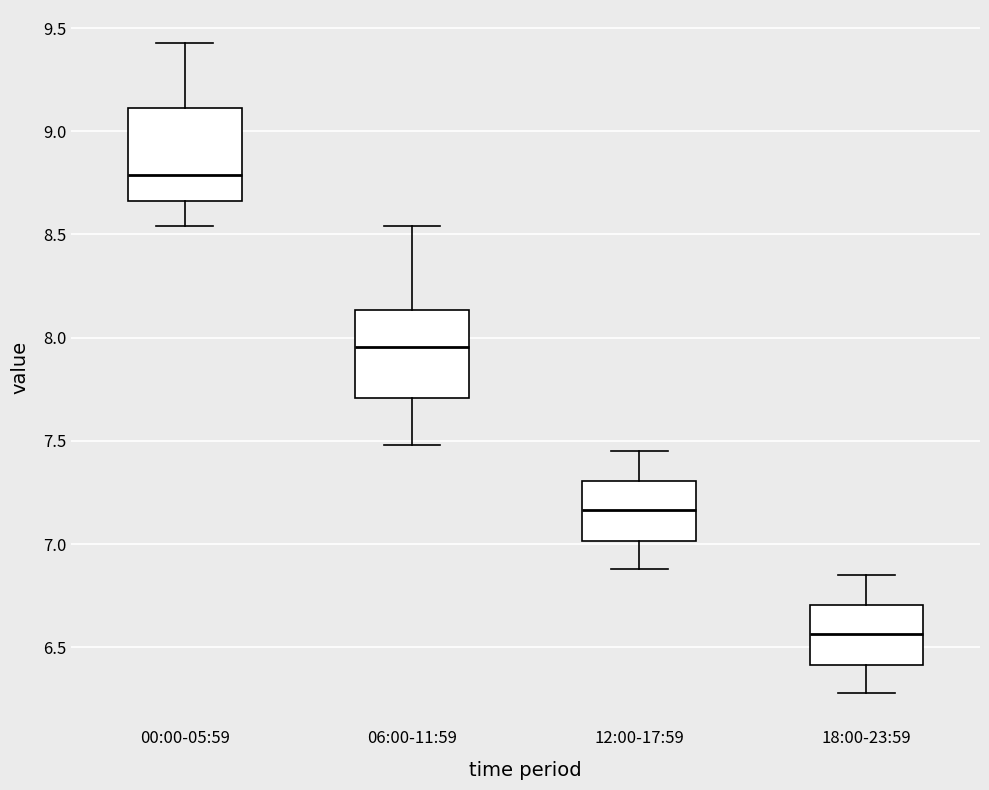

Which box has the highest median line?

00:00-05:59